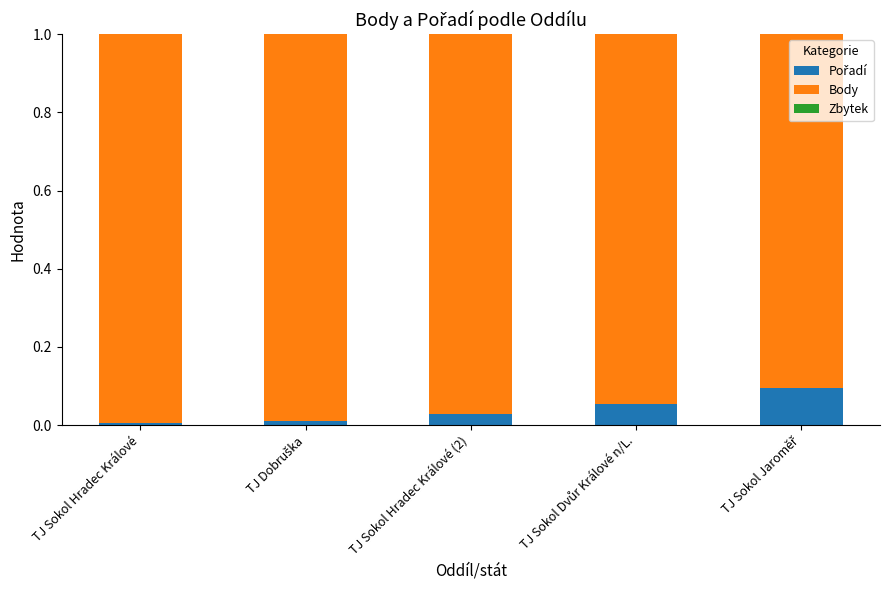

List the series in order of their peak value, highest first.

Body, Pořadí, Zbytek